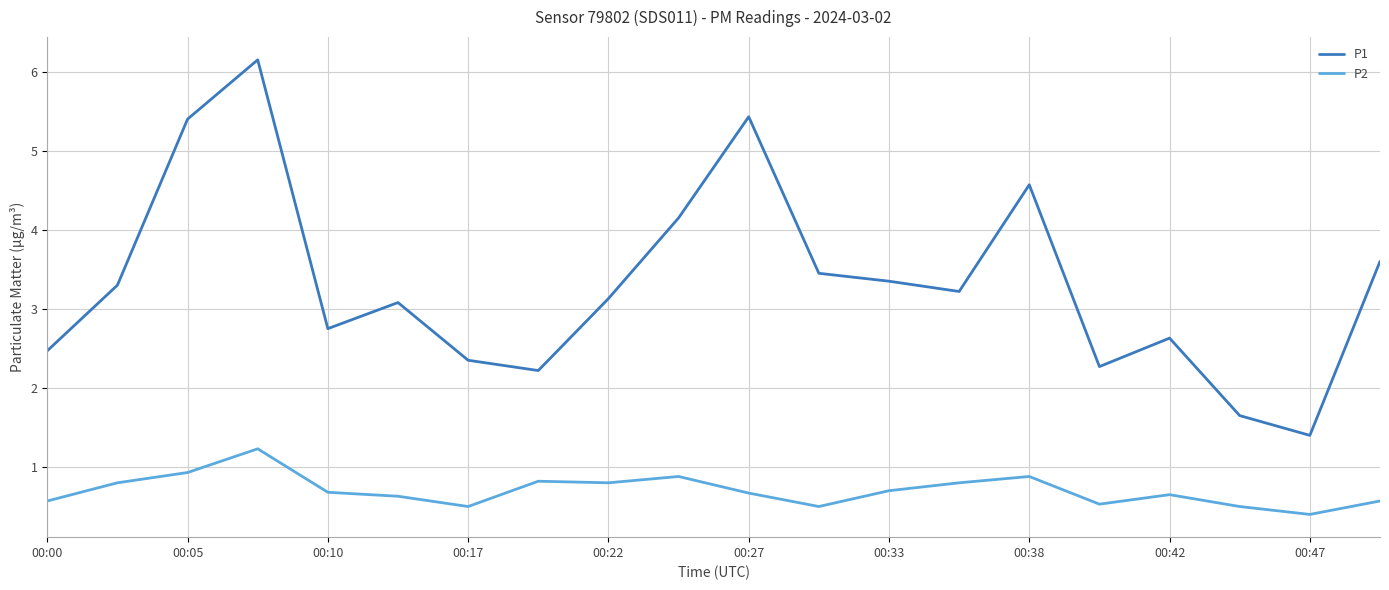

How many interior local peaks does the P1 series have?

5